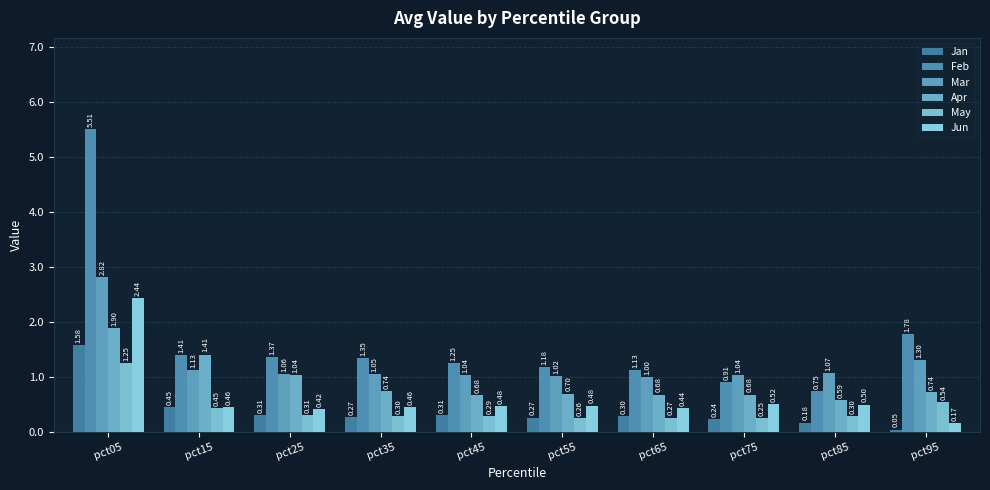

Reading left to right, what are all the values shown in this chart?

Jan: pct05=1.6	pct15=0.5	pct25=0.3	pct35=0.3	pct45=0.3	pct55=0.3	pct65=0.3	pct75=0.2	pct85=0.2	pct95=0.0
Feb: pct05=5.5	pct15=1.4	pct25=1.4	pct35=1.3	pct45=1.3	pct55=1.2	pct65=1.1	pct75=0.9	pct85=0.7	pct95=1.8
Mar: pct05=2.8	pct15=1.1	pct25=1.1	pct35=1.1	pct45=1.0	pct55=1.0	pct65=1.0	pct75=1.0	pct85=1.1	pct95=1.3
Apr: pct05=1.9	pct15=1.4	pct25=1.0	pct35=0.7	pct45=0.7	pct55=0.7	pct65=0.7	pct75=0.7	pct85=0.6	pct95=0.7
May: pct05=1.3	pct15=0.4	pct25=0.3	pct35=0.3	pct45=0.3	pct55=0.3	pct65=0.3	pct75=0.3	pct85=0.3	pct95=0.5
Jun: pct05=2.4	pct15=0.5	pct25=0.4	pct35=0.5	pct45=0.5	pct55=0.5	pct65=0.4	pct75=0.5	pct85=0.5	pct95=0.2